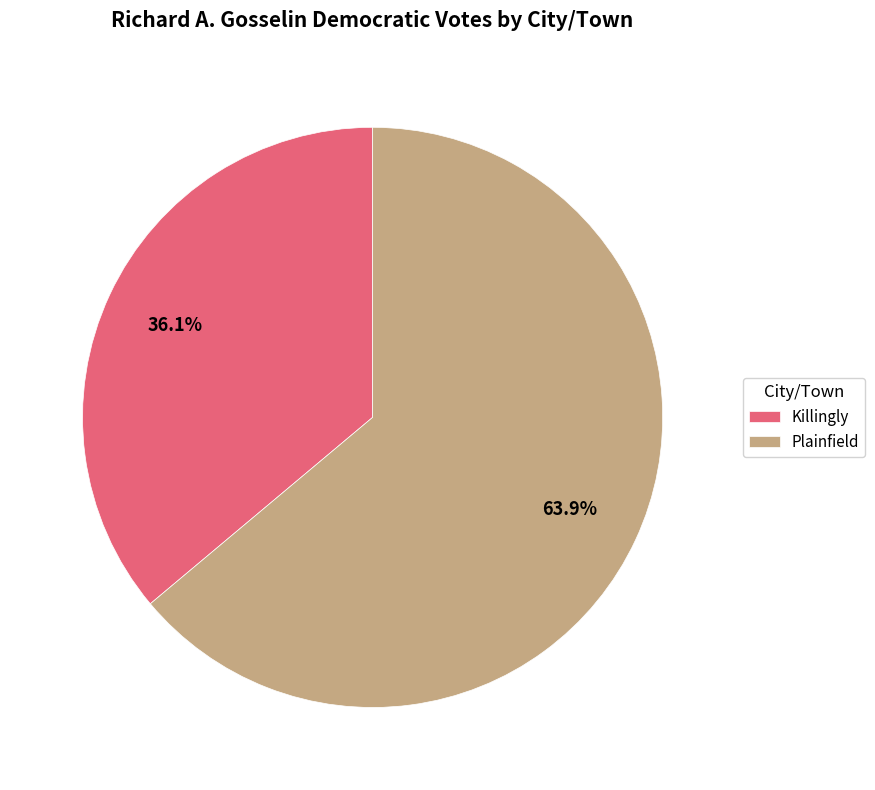

Which category has the biggest portion of the pie?

Plainfield